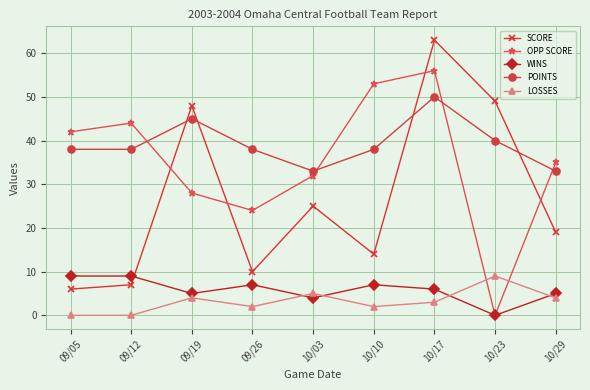

Is it true that OPP SCORE equals 20 at 10/29?

False